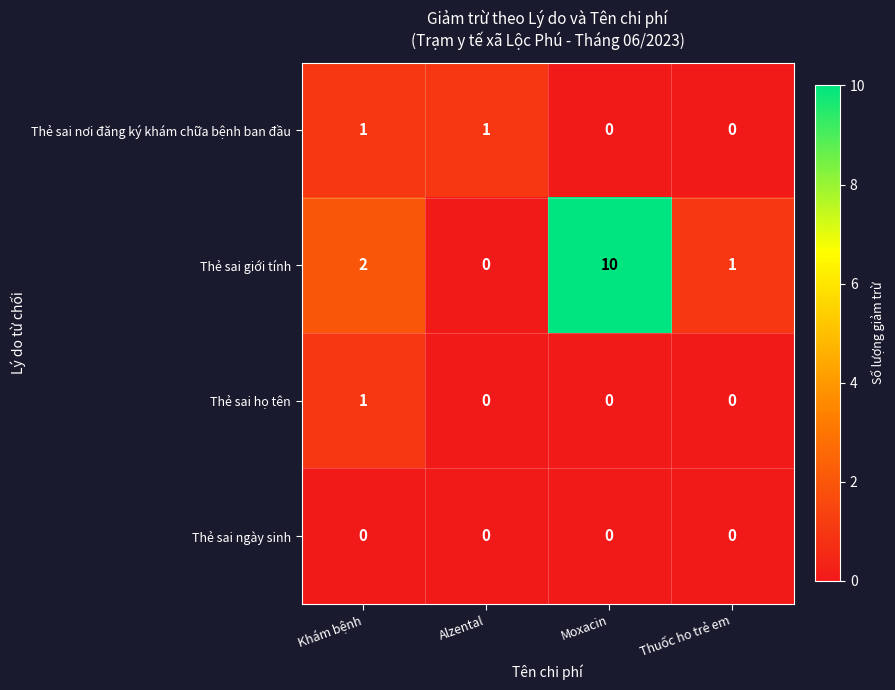

Count the Thẻ sai giới tính values in the range 1 to 10.

3